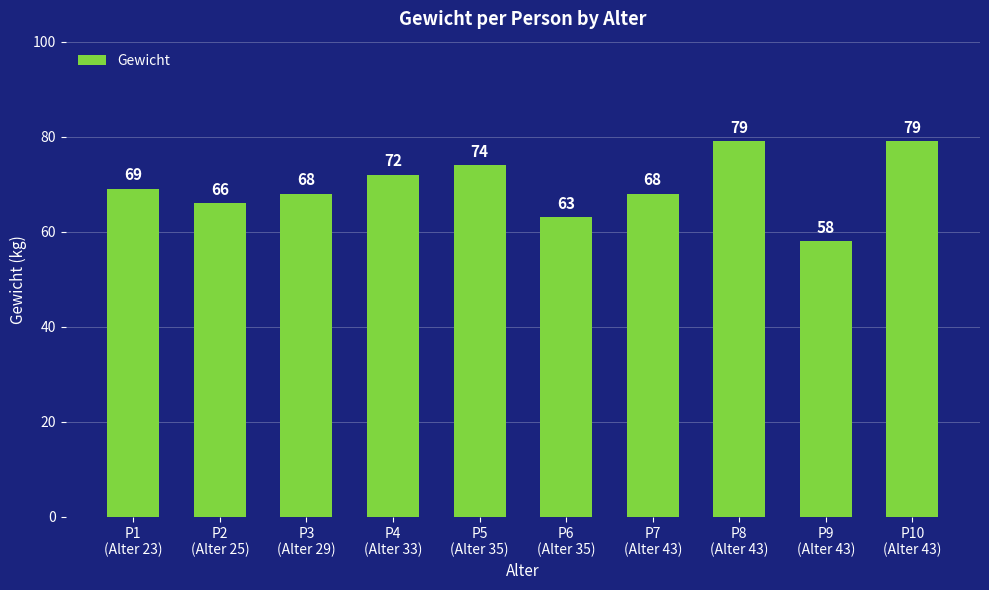

Read the value at P8
(Alter 43).

79